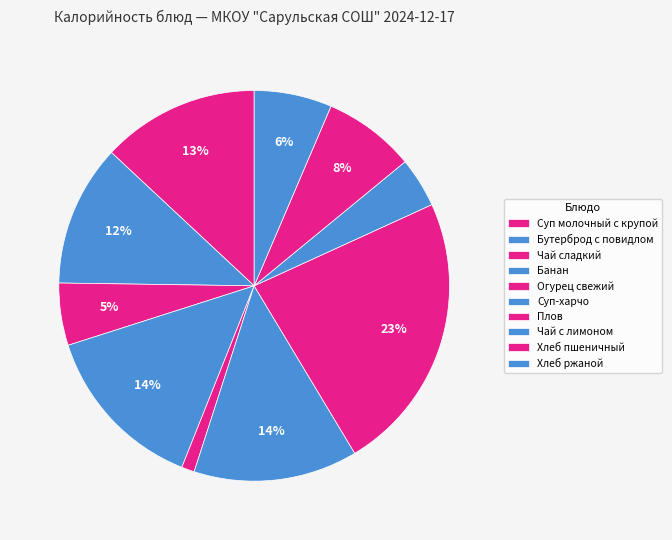

Is it true that Хлеб пшеничный is 8% of the pie?

True